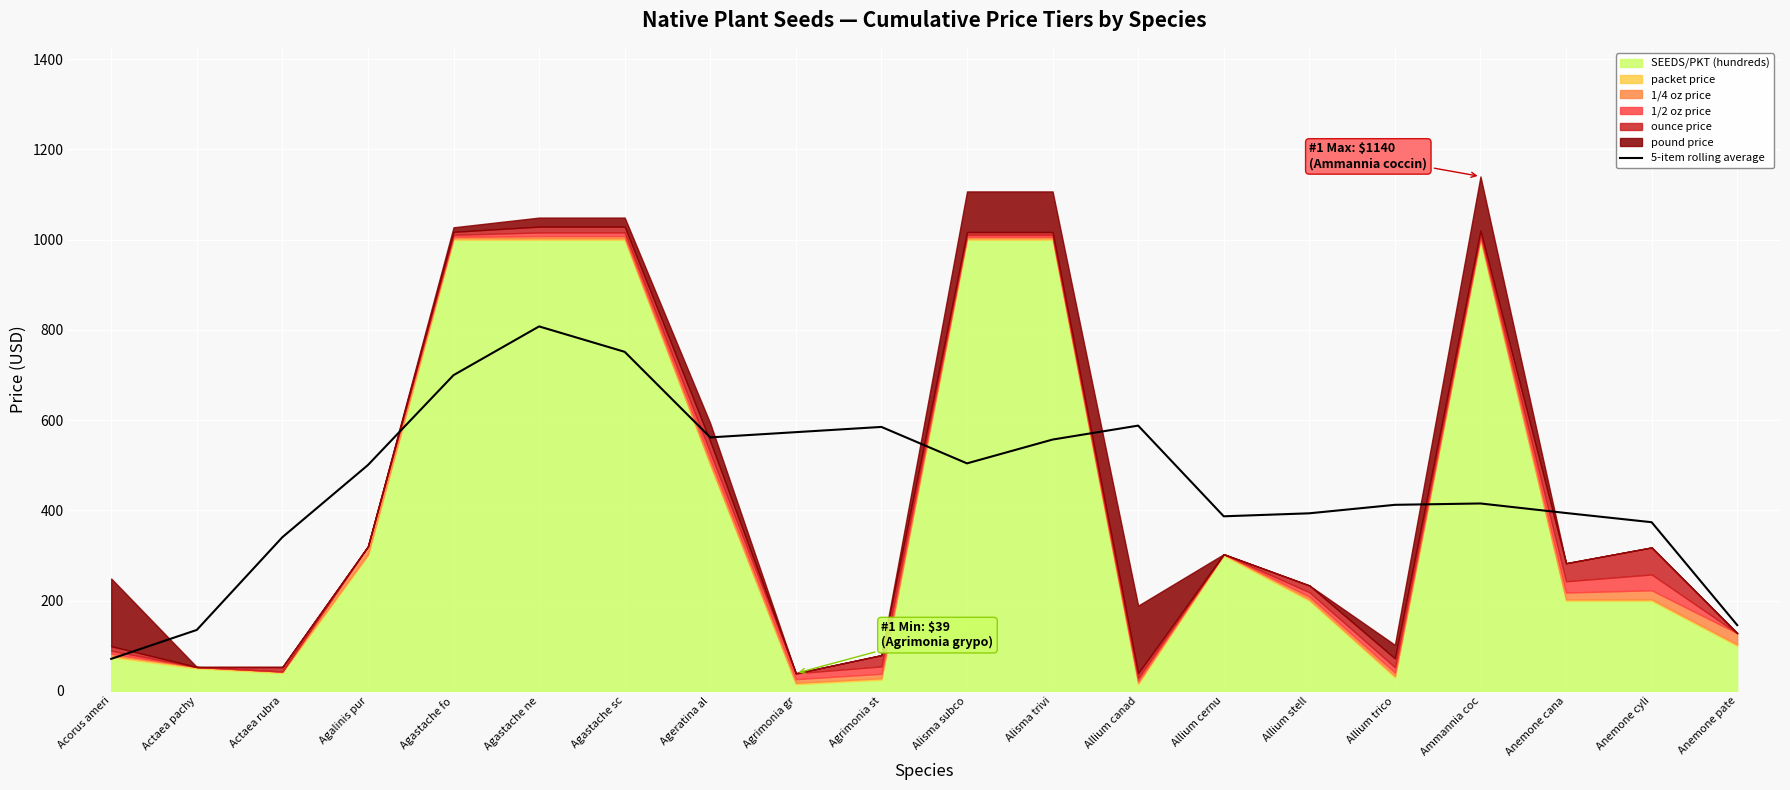

The 5-item rolling average series shows 254.7 at Allium stell. True or false?

False